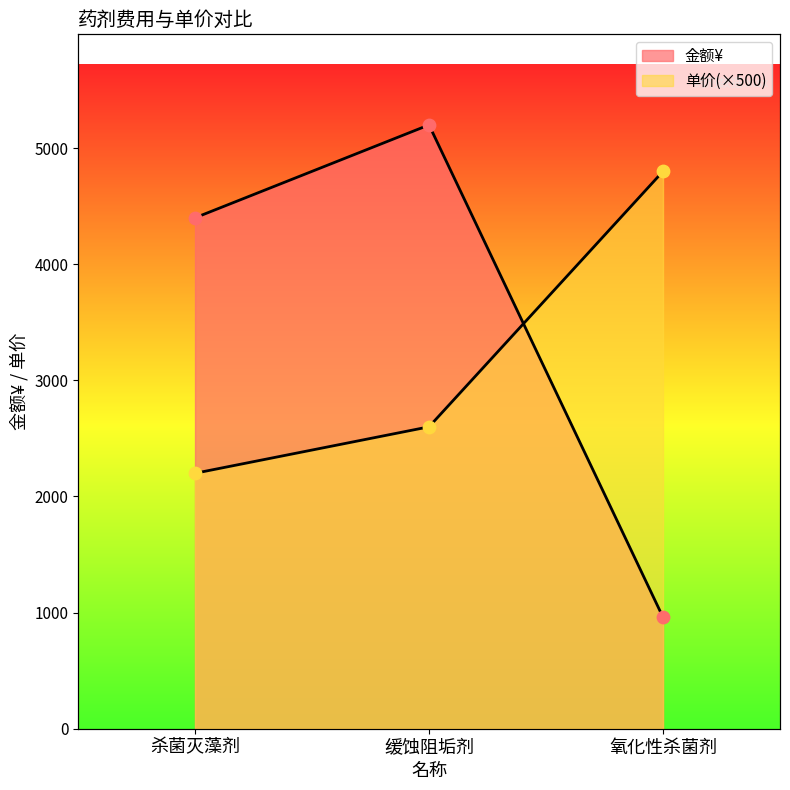

Which series has the largest total across all categories?

金额¥